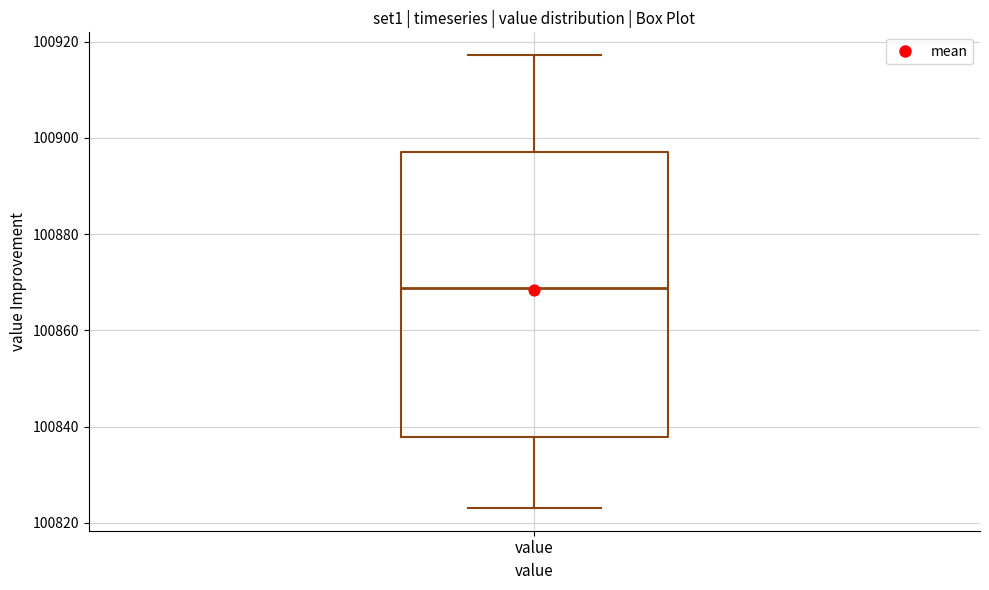

Transcribe this box plot: give where the median line is, the range the box spans, and where the two whiskers end, as read against the y-axis. The values are not printed on the chart, so give them approximately, as read against the axis.

median 100868, box 100838 to 100898, whiskers 100824 to 100918